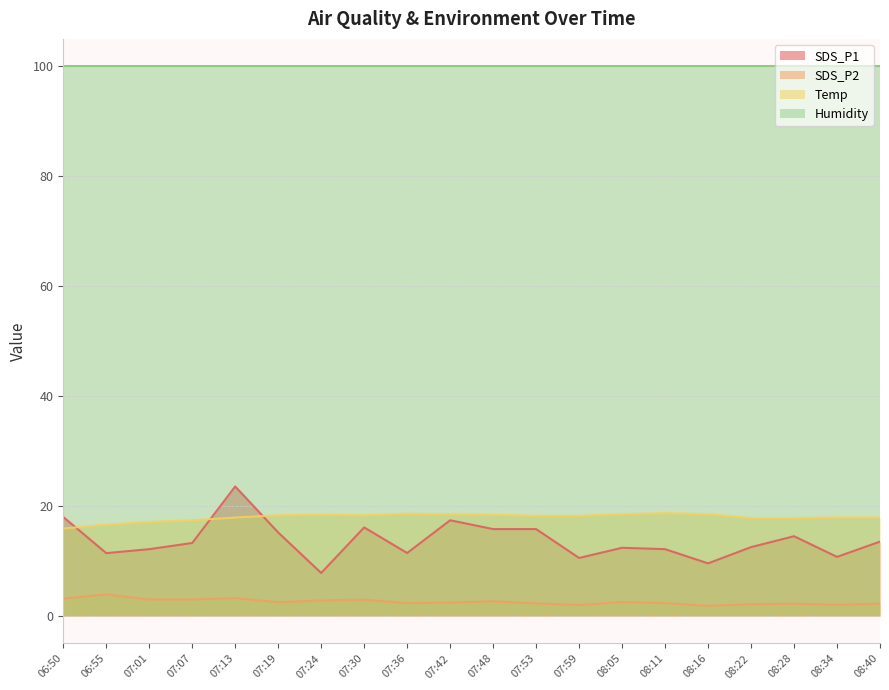

Count the number of categories in the chart.

20